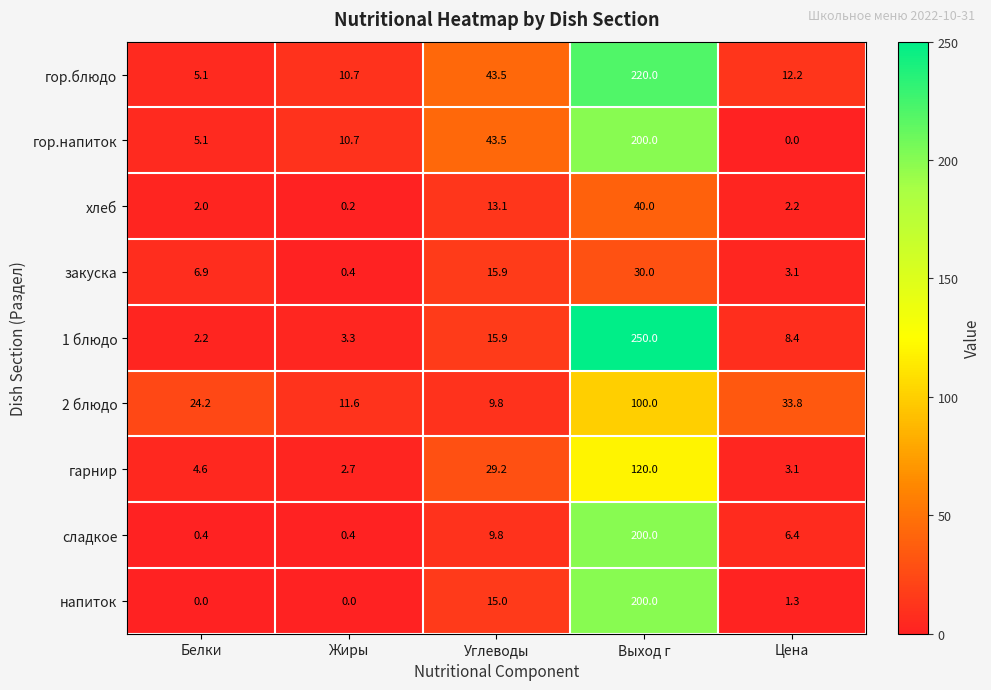

What is the difference between the second highest and second lowest values in the хлеб series?

11.1